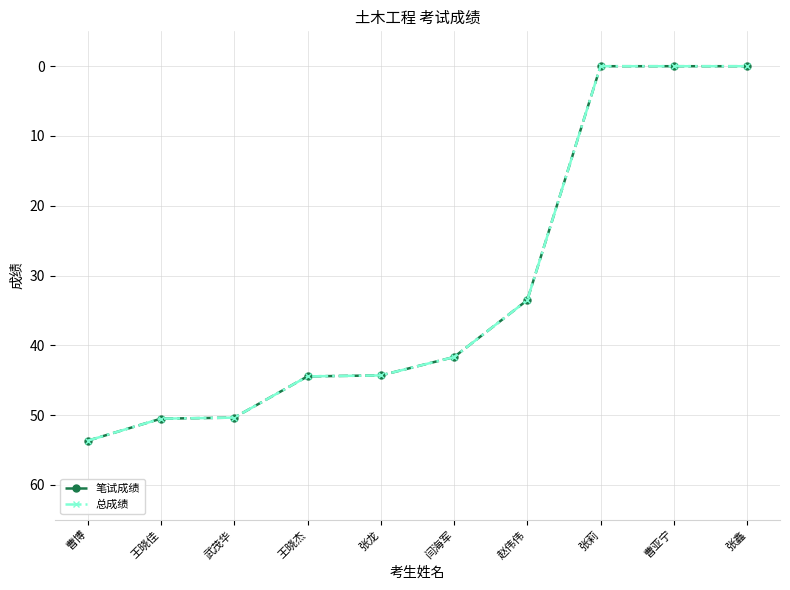

At which label does 总成绩 first exceed 44?

曹博